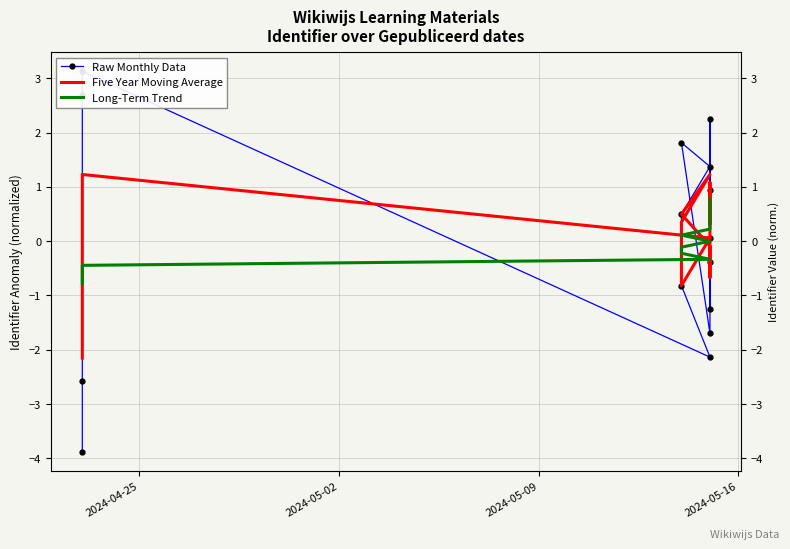

How many intersections are there between Raw Monthly Data and Long-Term Trend?

6